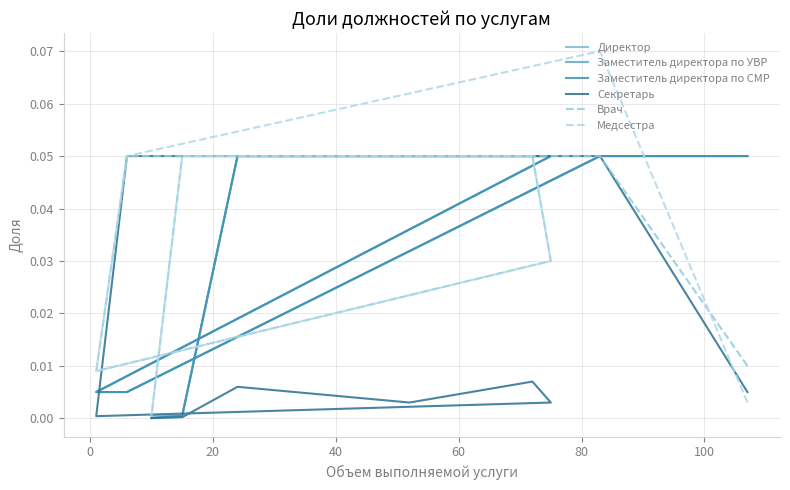

How many interior local peaks does the Медсестра series have?

1